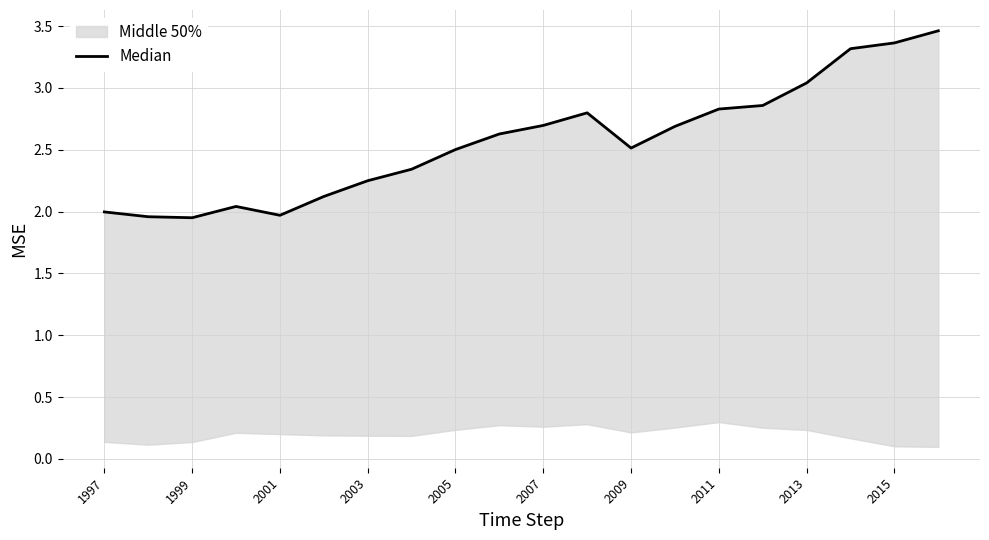

What is the maximum value shown in the chart?

3.5